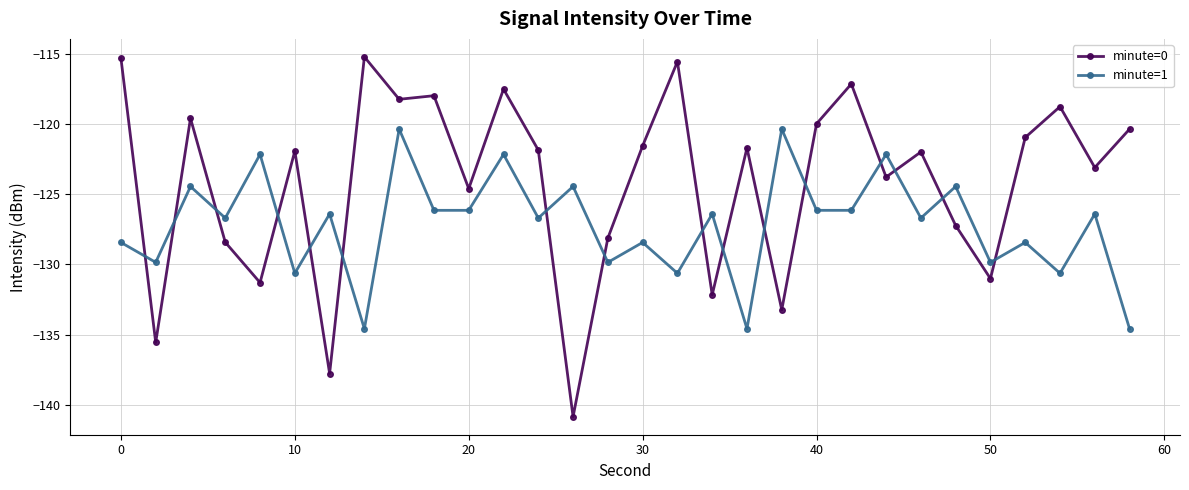

How many data points in minute=1 are above -126?

8